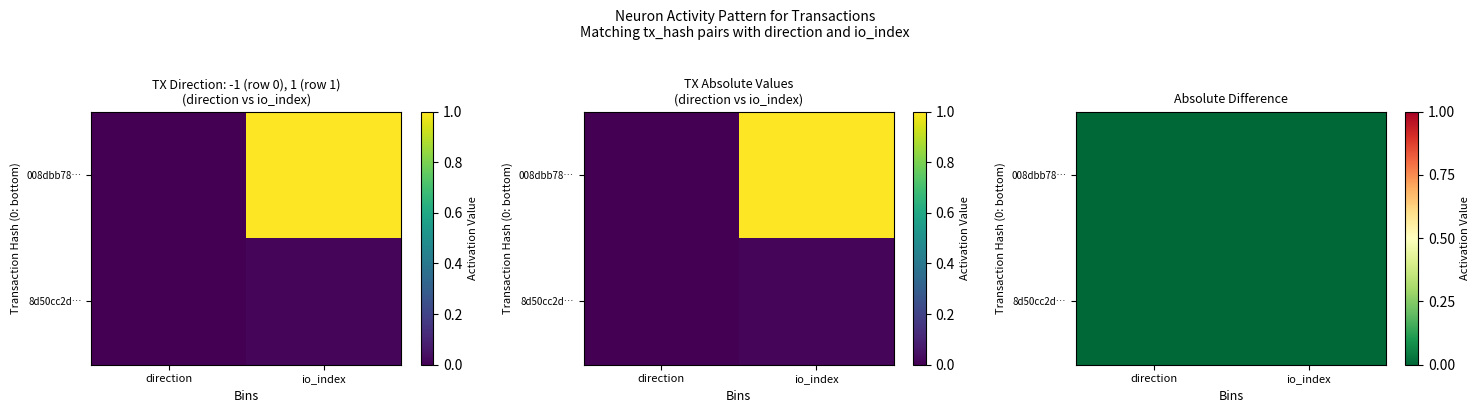

Between io_index and direction, which is larger?

io_index